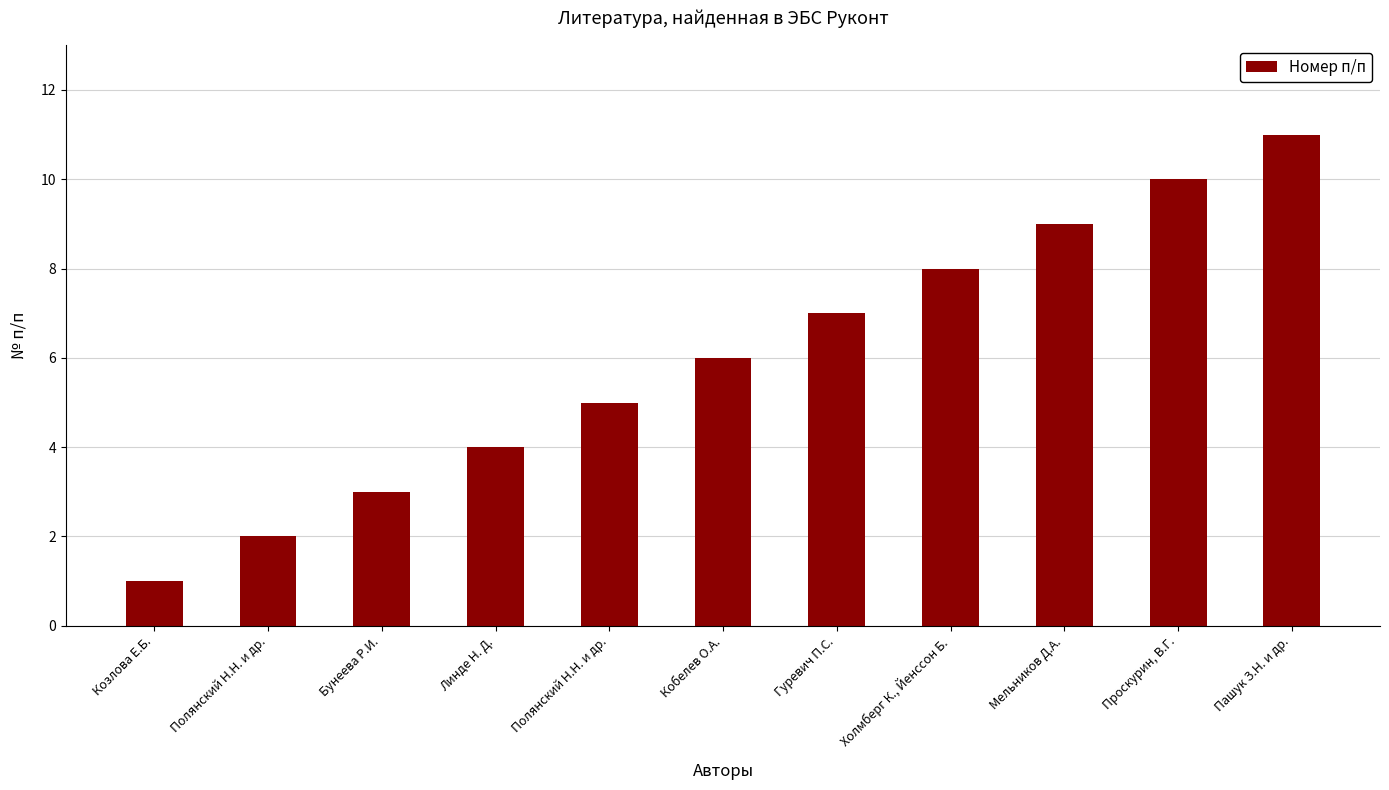

Reading left to right, extract all data points from this chart.

1	2	3	4	5	6	7	8	9	10	11